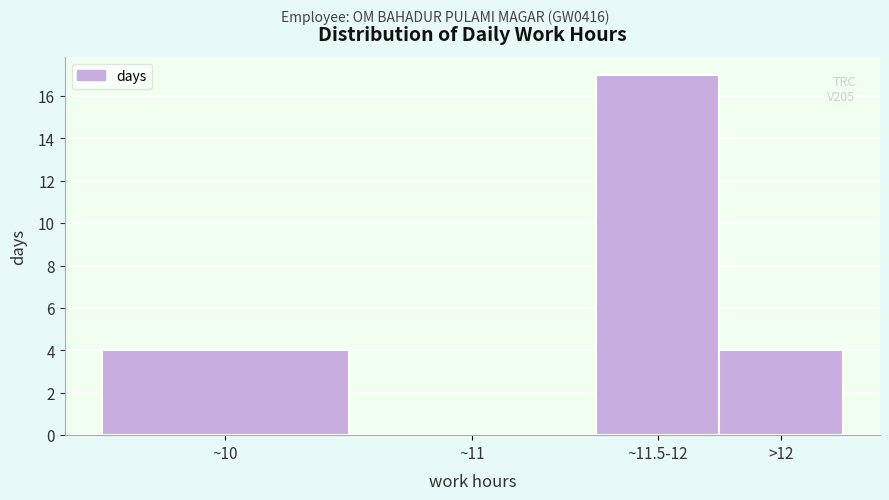

Reading right to left, list all the values displayed in this chart.

>12=4	~11.5-12=17	~11=0	~10=4